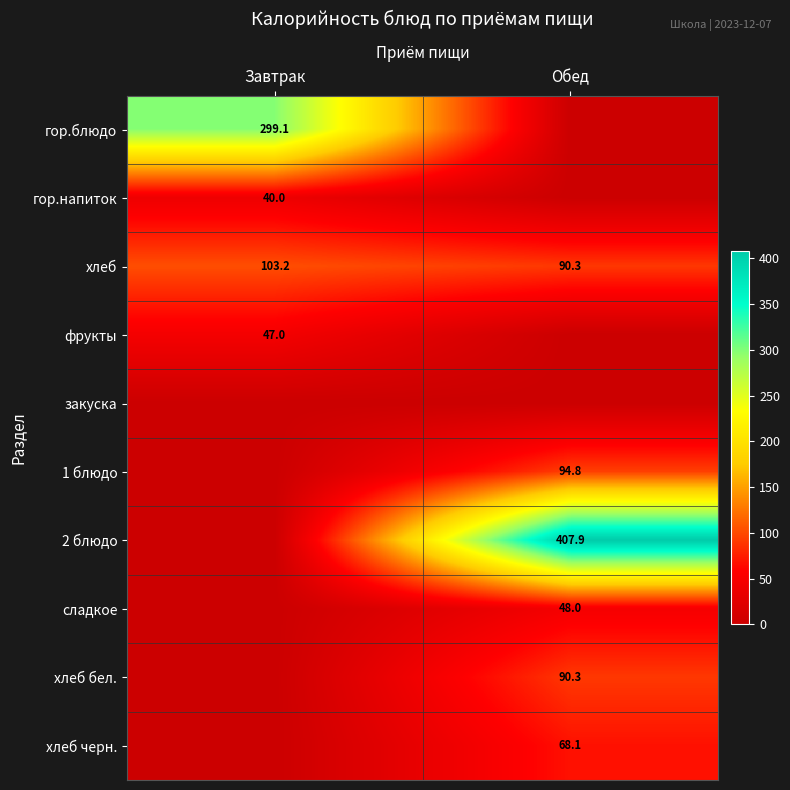

What is the total value across all series at Обед?

799.4